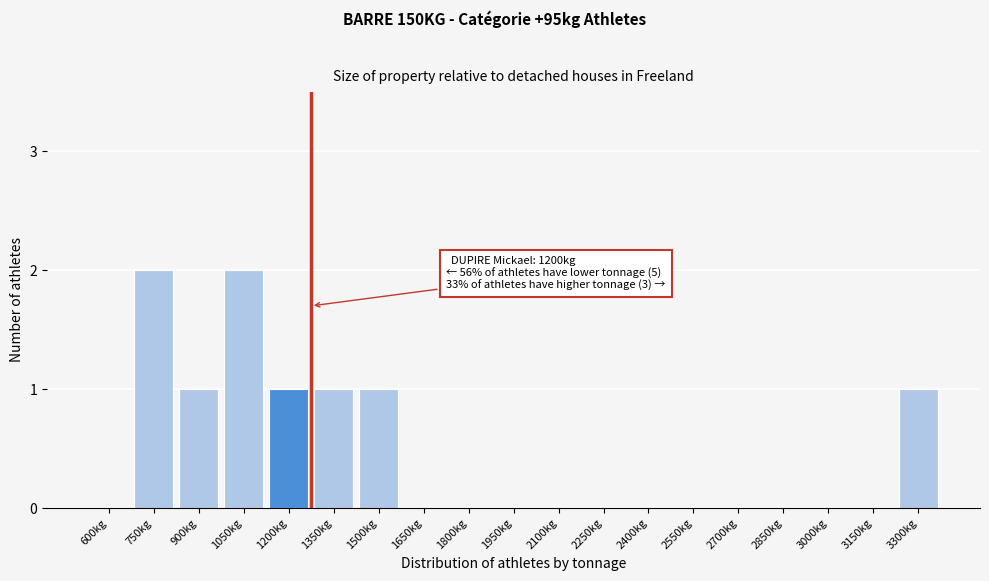

Reading left to right, list all the values displayed in this chart.

600kg=0	750kg=2	900kg=1	1050kg=2	1200kg=1	1350kg=1	1500kg=1	1650kg=0	1800kg=0	1950kg=0	2100kg=0	2250kg=0	2400kg=0	2550kg=0	2700kg=0	2850kg=0	3000kg=0	3150kg=0	3300kg=1